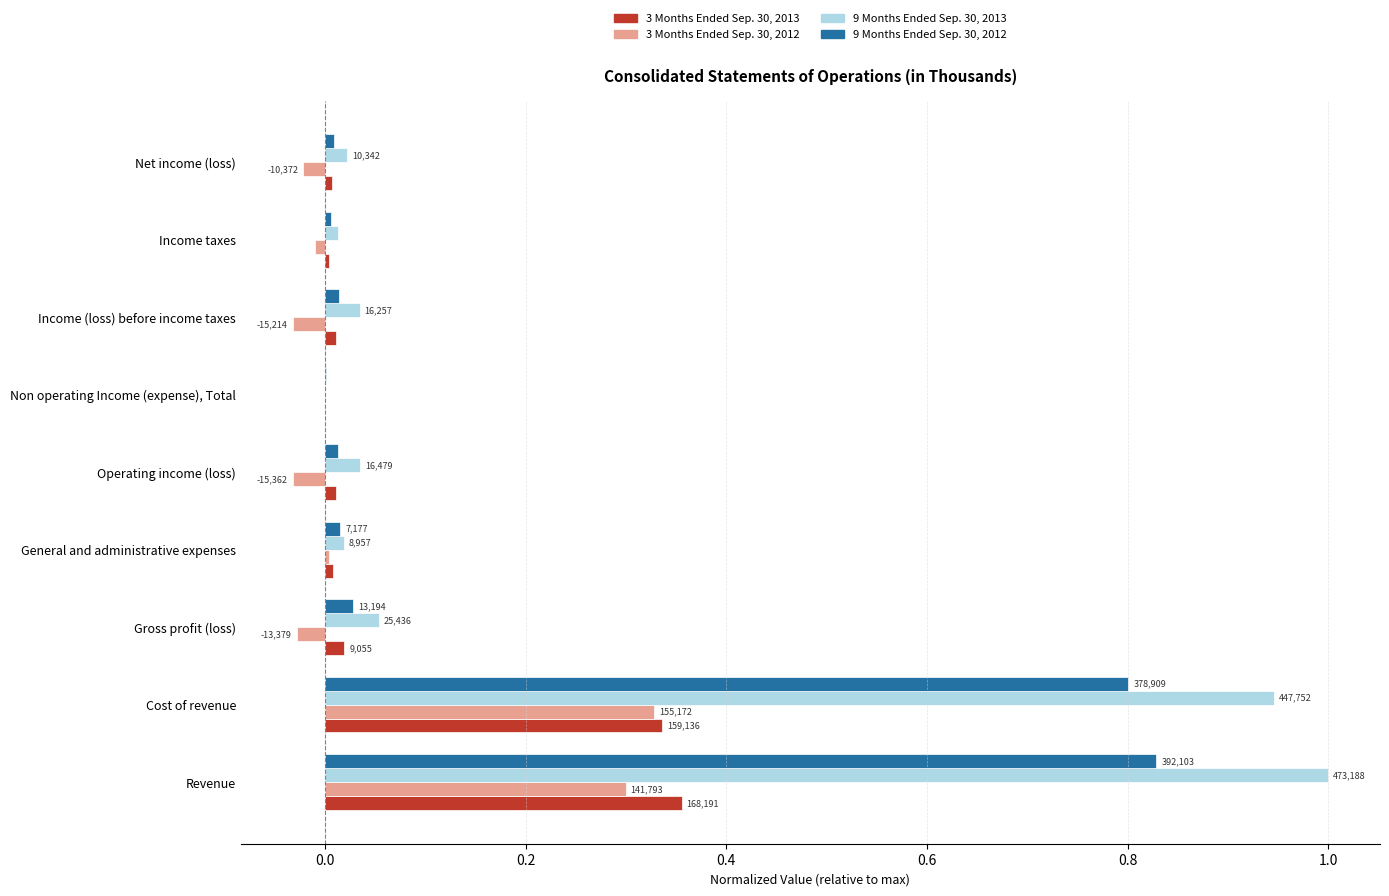

What are all the series names shown in the legend?

3 Months Ended Sep. 30, 2013, 3 Months Ended Sep. 30, 2012, 9 Months Ended Sep. 30, 2013, 9 Months Ended Sep. 30, 2012